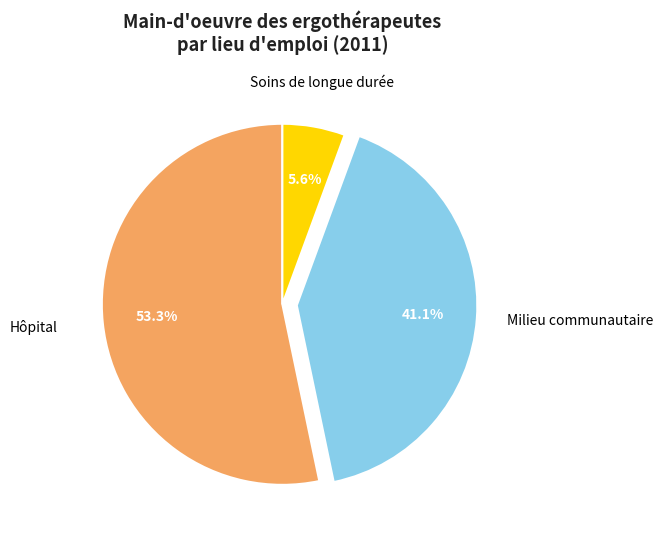

Is there a majority slice in this chart?

Yes